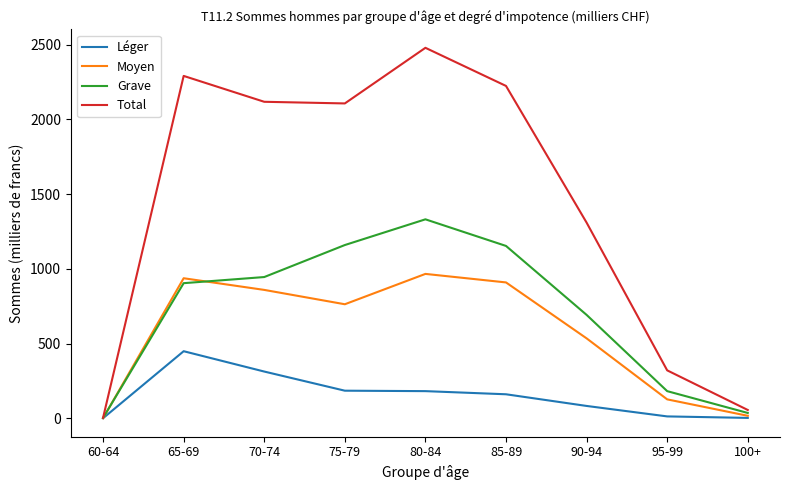

Rank the series at 80-84 from lowest to highest value.

Léger, Moyen, Grave, Total